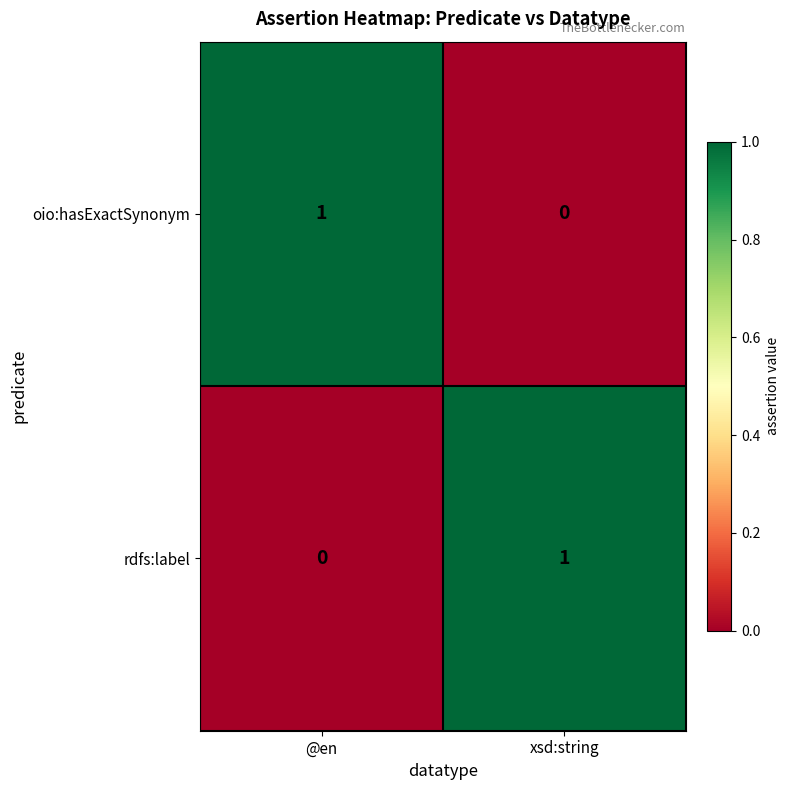

Rank the categories by oio:hasExactSynonym value from lowest to highest.

xsd:string, @en